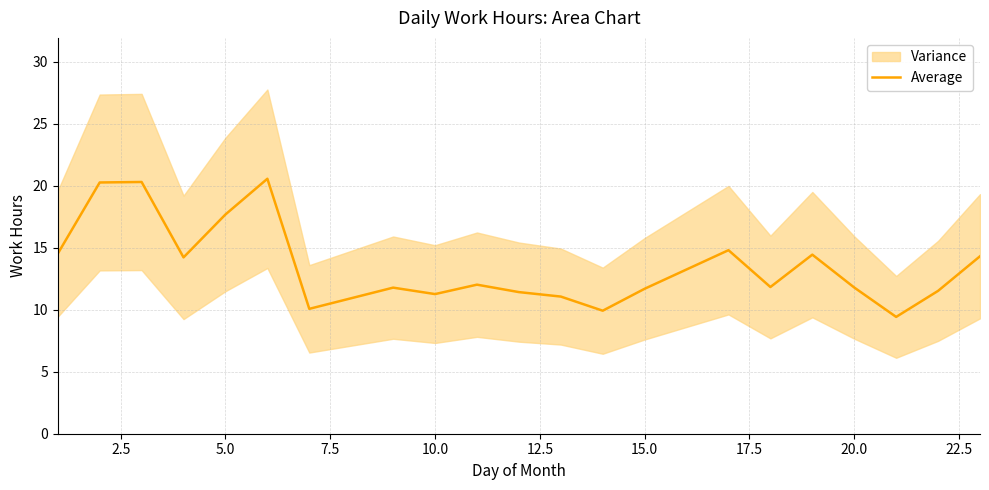

What is the highest value of the Average series?

20.6